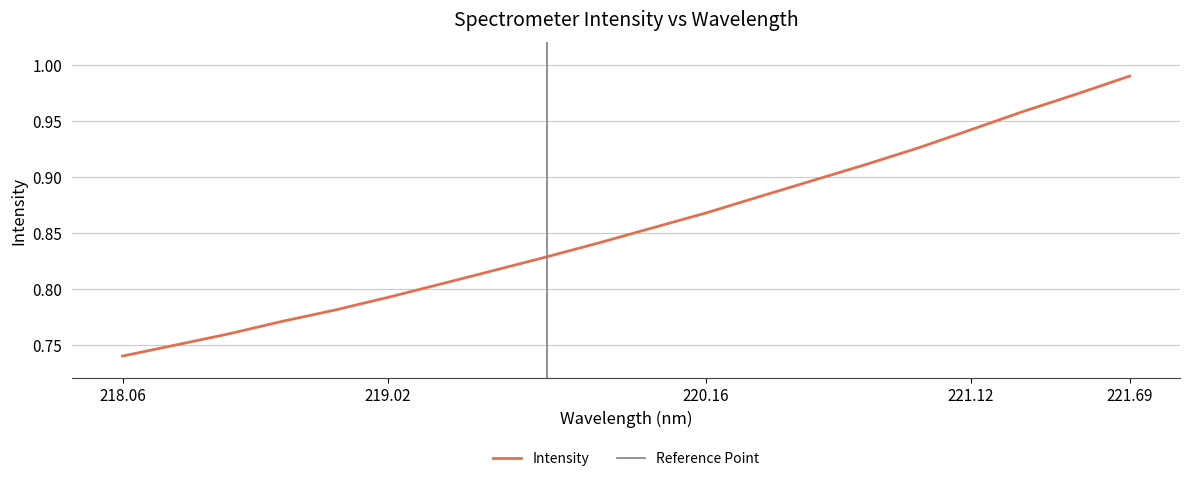

At which label does Intensity reach its peak?

221.69